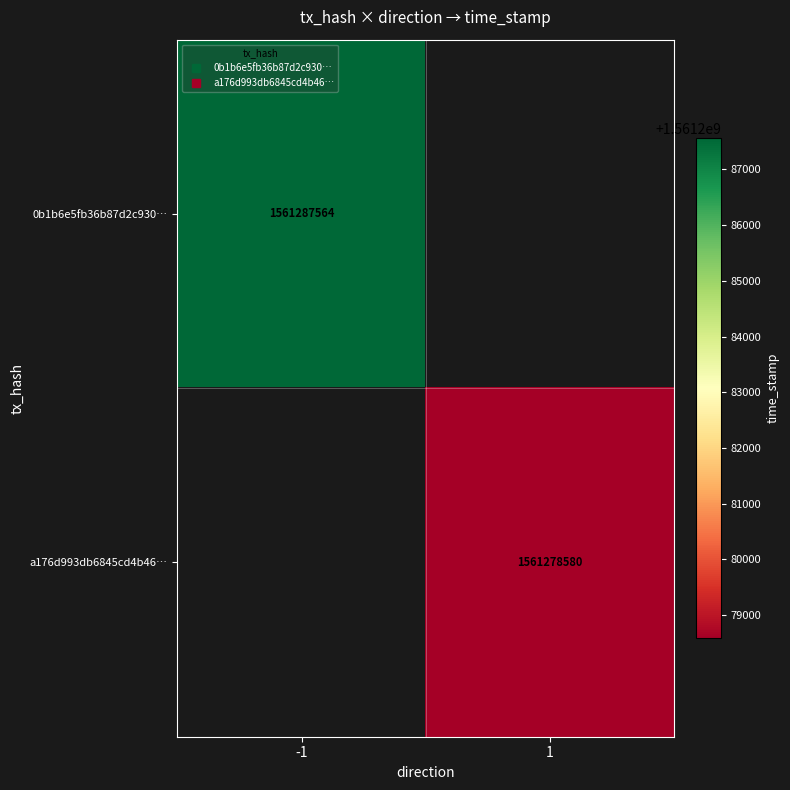

At which category does the chart reach its minimum across all series?

1